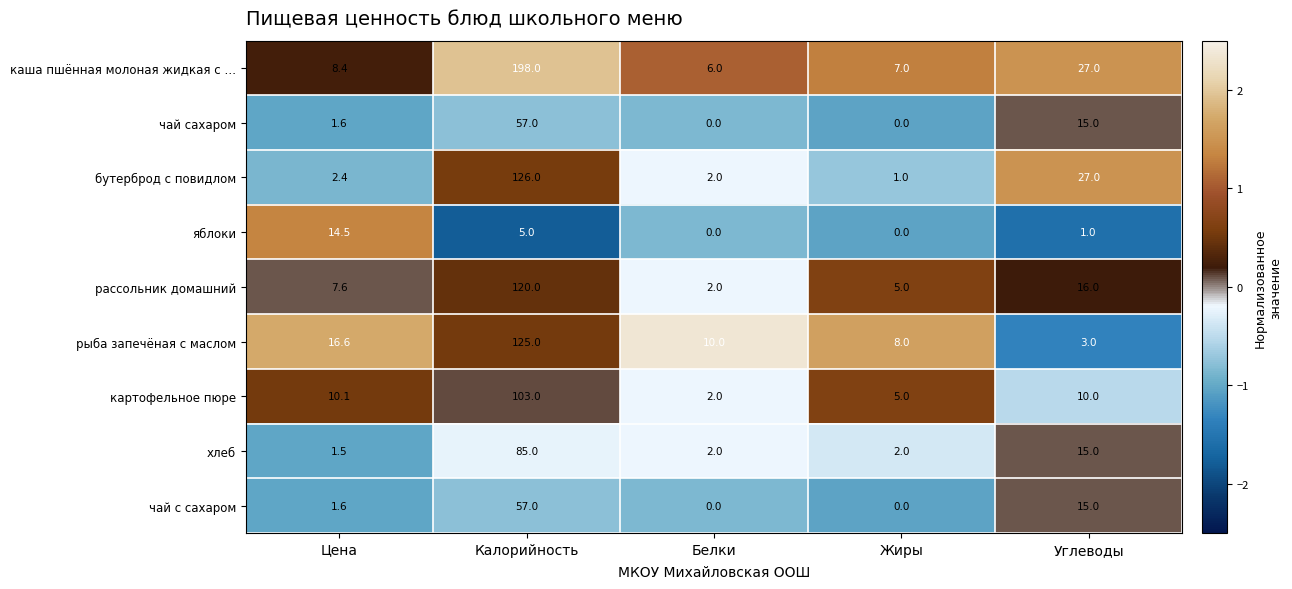

The хлеб series shows 2.0 at Белки. True or false?

True